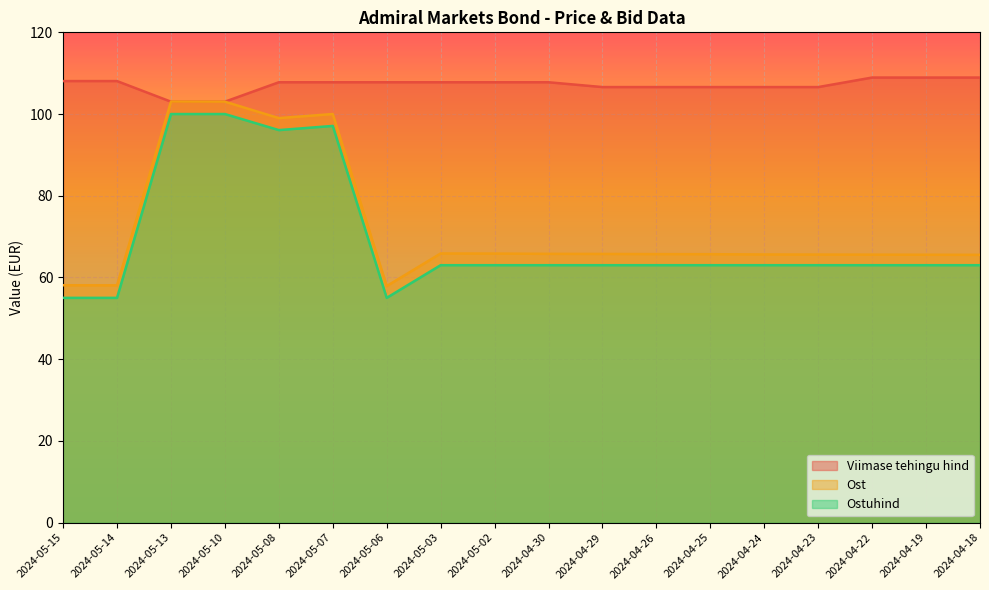

What is the label of the 15th point from the right?

2024-05-10